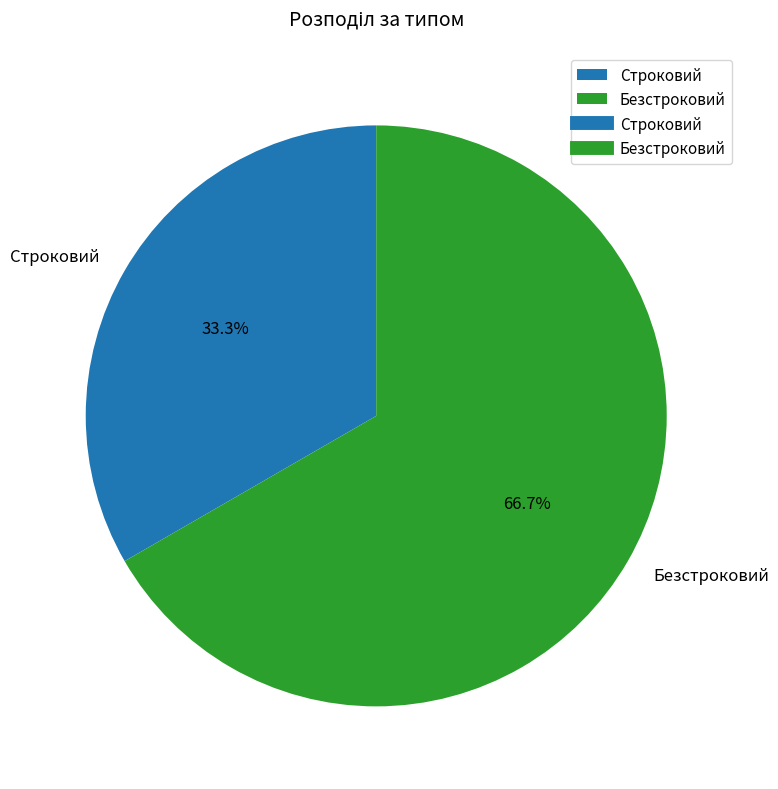

Does any single category account for the majority?

Yes